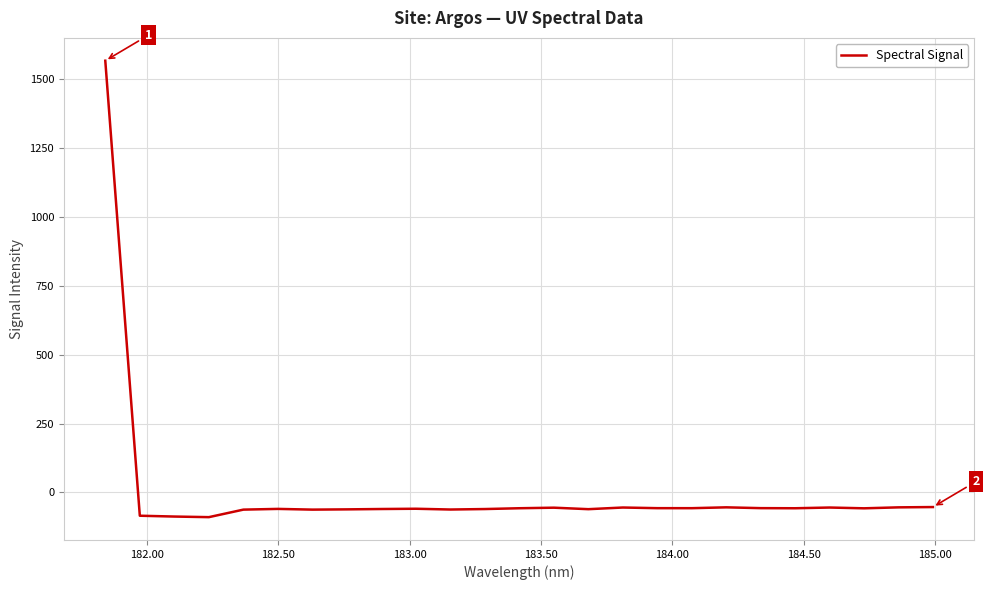

What is the difference between the maximum and minimum values?

1658.0